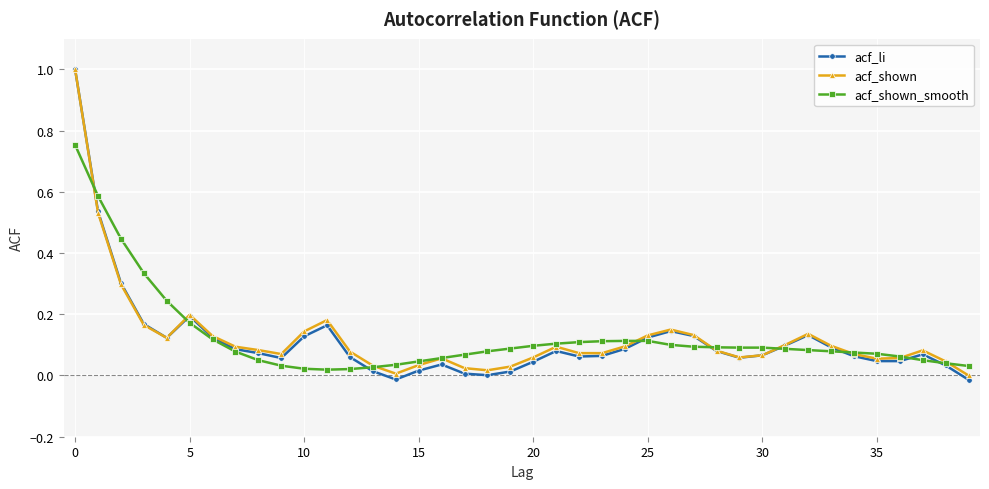

Which series ends up on top after the final intersection of acf_li and acf_shown_smooth?

acf_shown_smooth